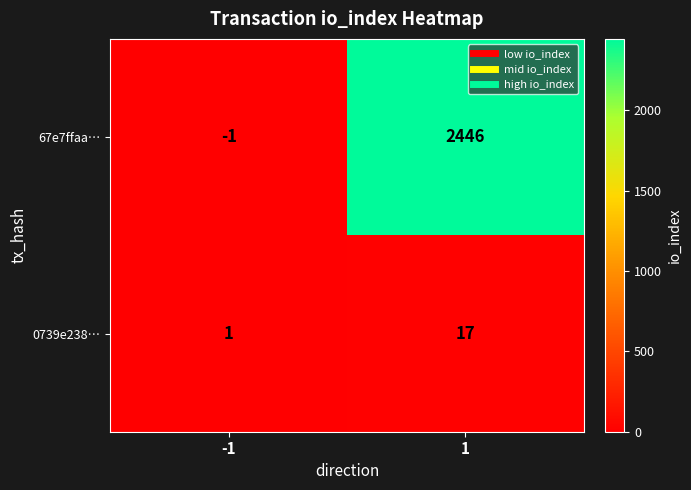

What is the maximum value shown in the chart?

2446